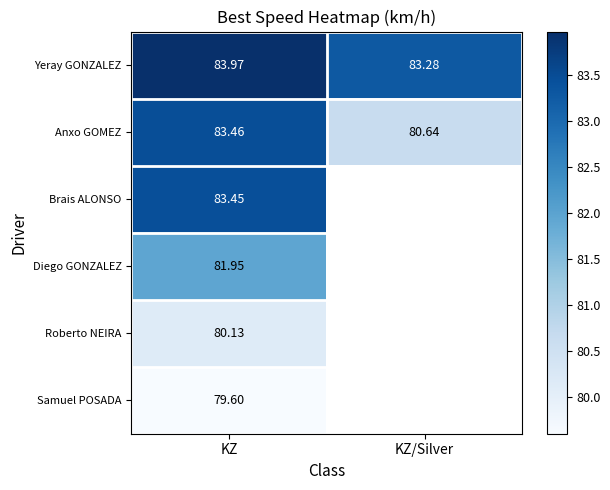

Rank the series at KZ from highest to lowest value.

Yeray GONZALEZ, Anxo GOMEZ, Brais ALONSO, Diego GONZALEZ, Roberto NEIRA, Samuel POSADA